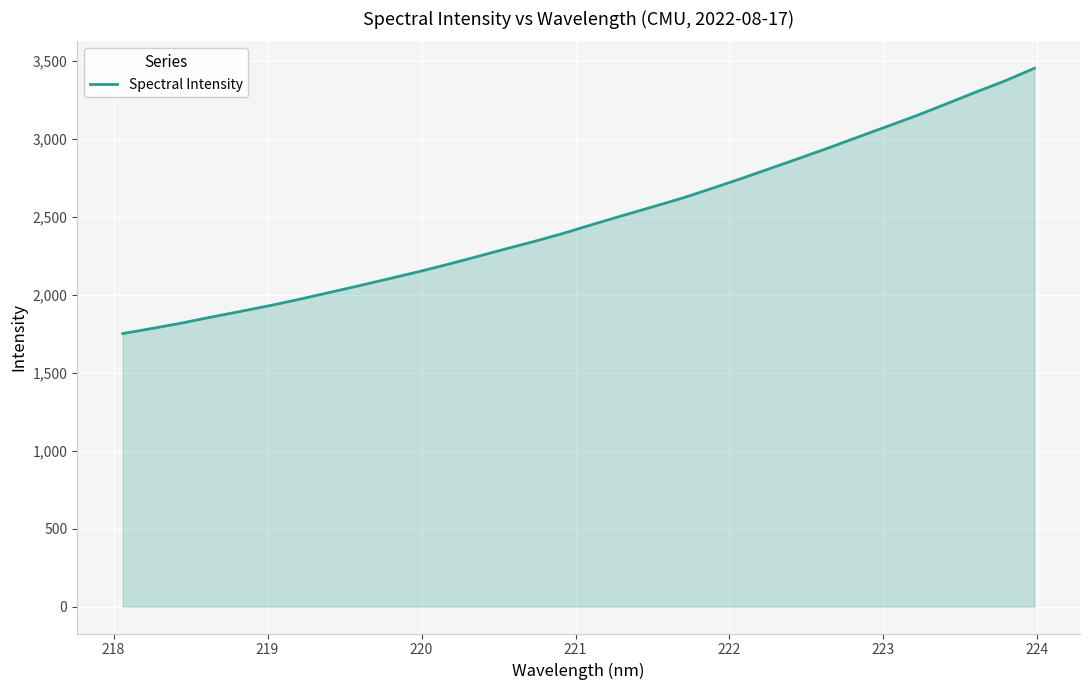

What is the minimum value shown in the chart?

1751.7